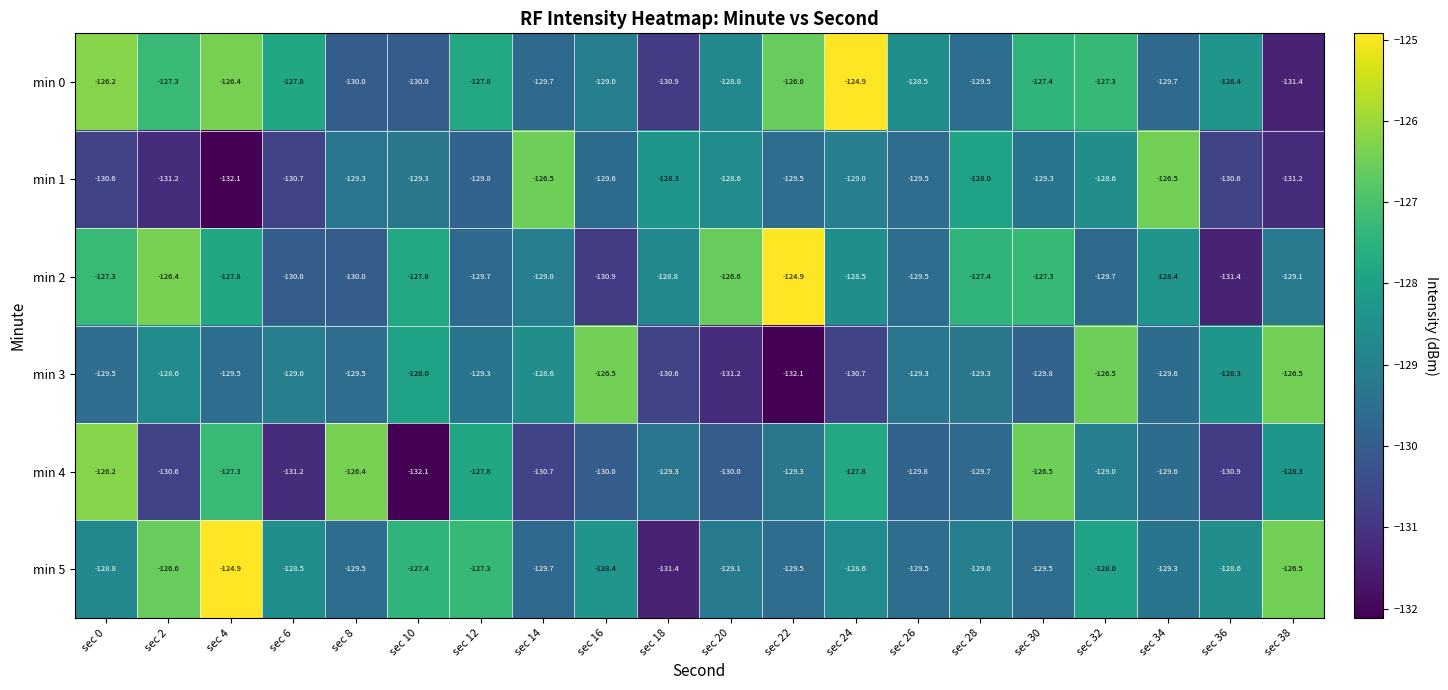

What is the difference between the highest and lowest values at sec 8?

3.6